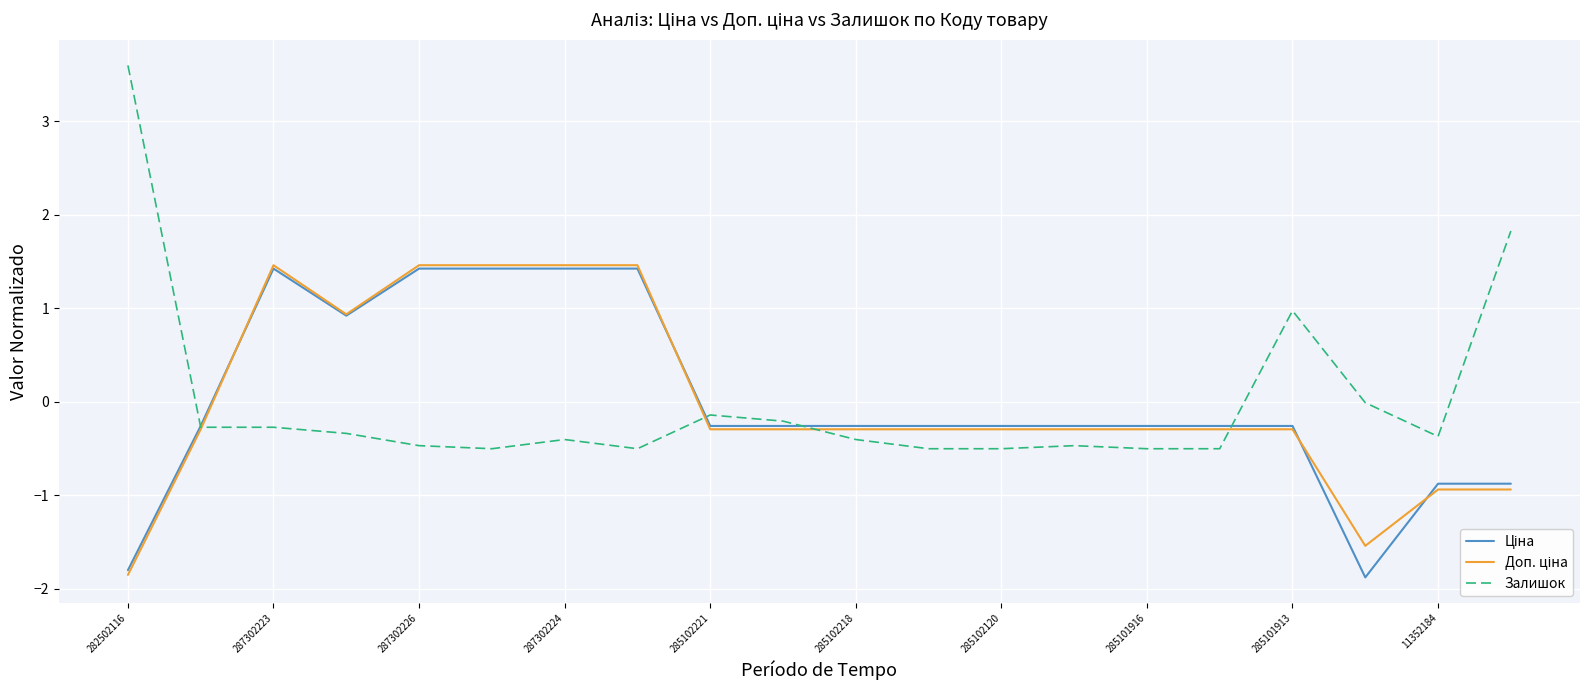

Which series has the widest spread of values?

Залишок